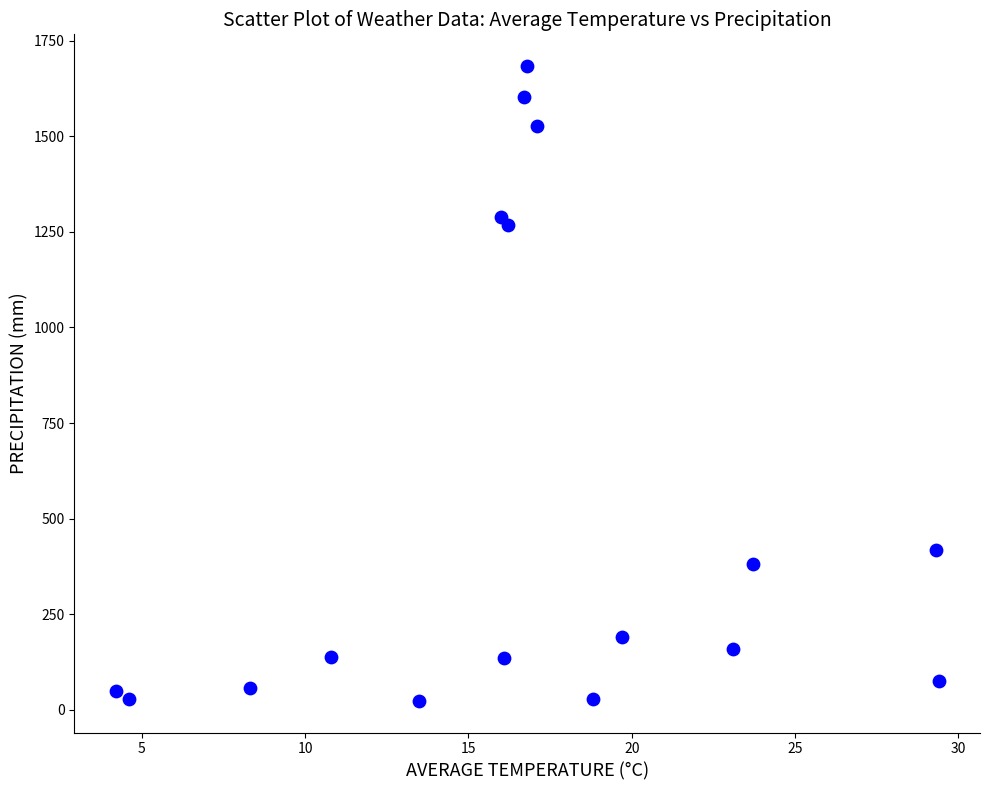

What is the range of Y values (max minus min)?

1660.0